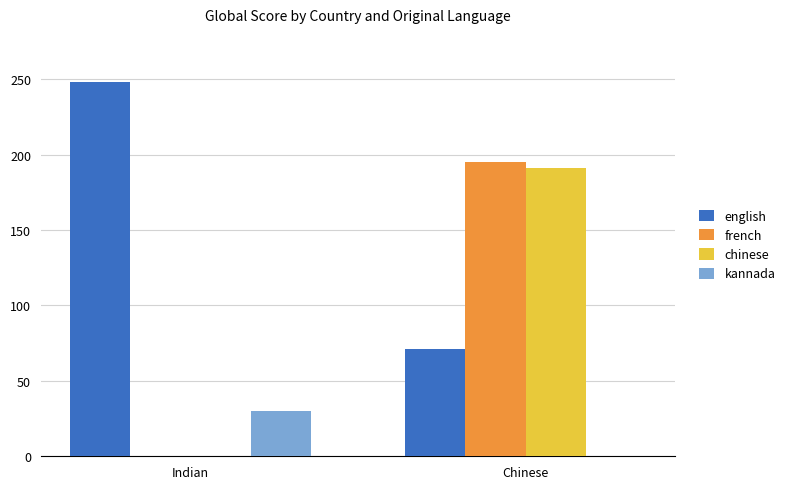

The value of french at Chinese is 195. True or false?

True